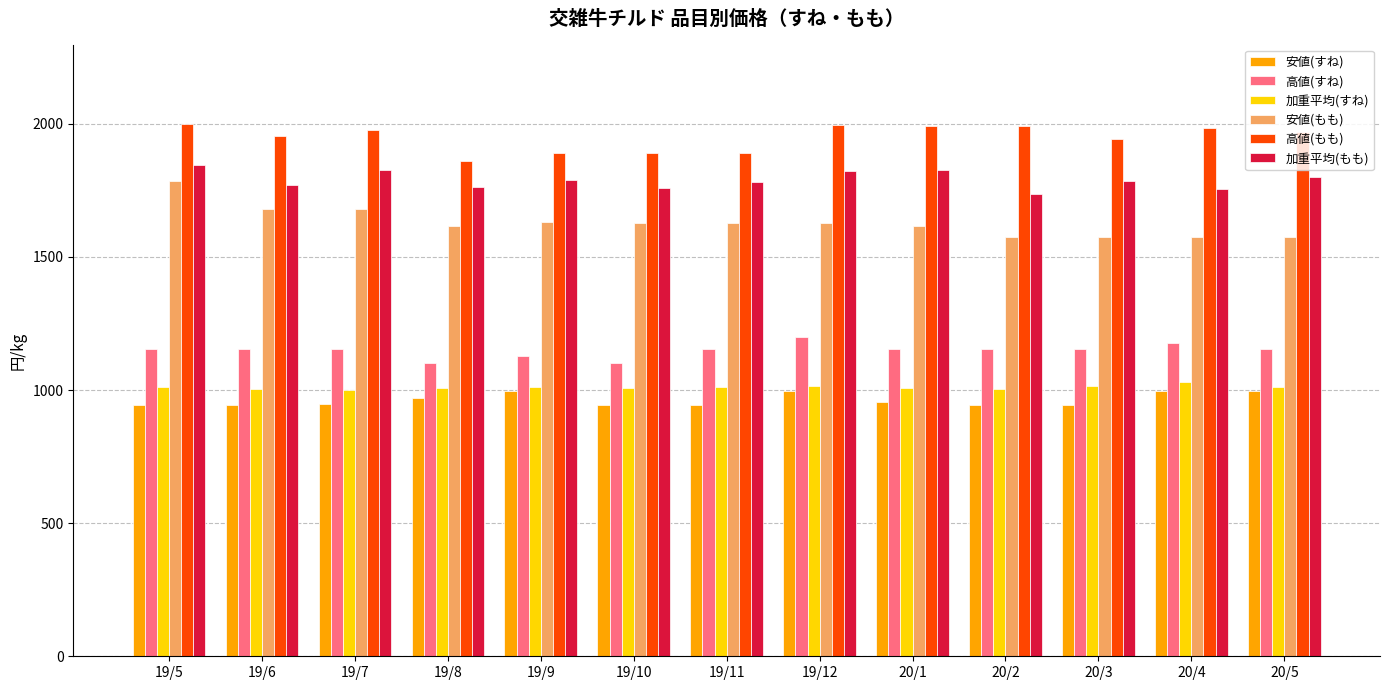

List the series in order of their peak value, highest first.

高値(もも), 加重平均(もも), 安値(もも), 高値(すね), 加重平均(すね), 安値(すね)